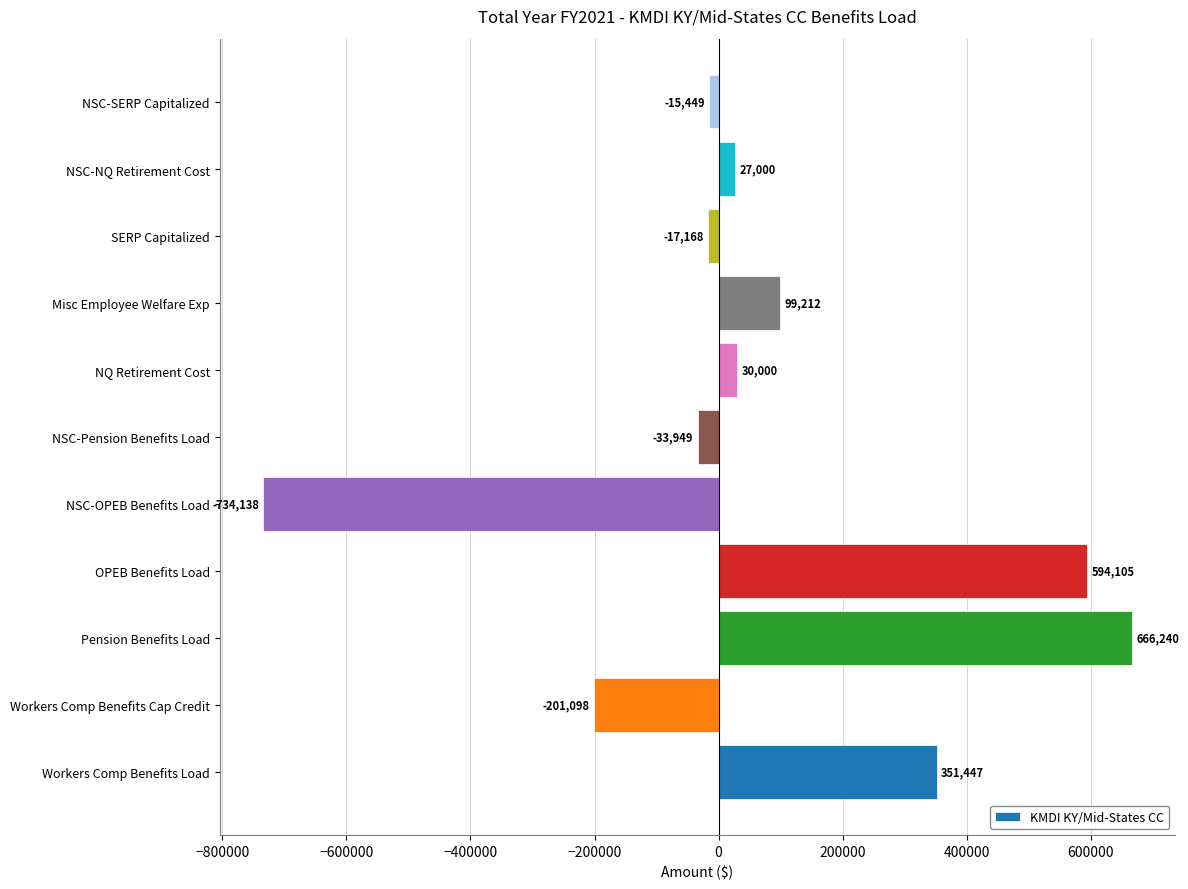

Rank the categories by value from highest to lowest.

Pension Benefits Load, OPEB Benefits Load, Workers Comp Benefits Load, Misc Employee Welfare Exp, NQ Retirement Cost, NSC-NQ Retirement Cost, NSC-SERP Capitalized, SERP Capitalized, NSC-Pension Benefits Load, Workers Comp Benefits Cap Credit, NSC-OPEB Benefits Load